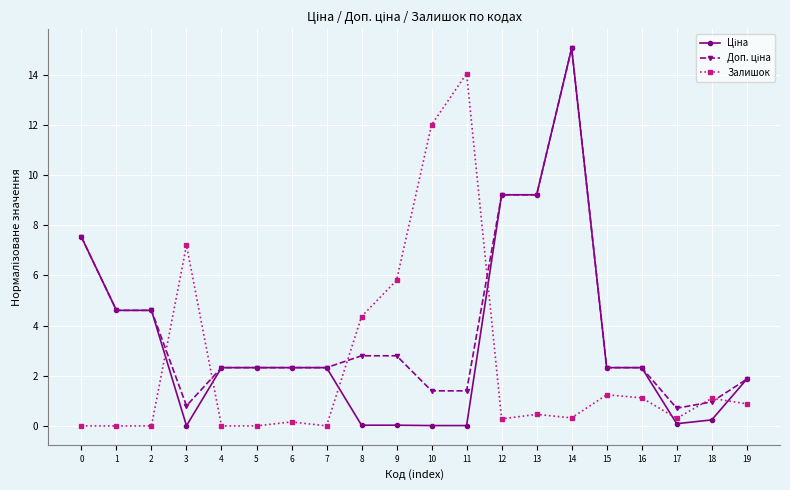

At which category is the sum across all series the highest?

14